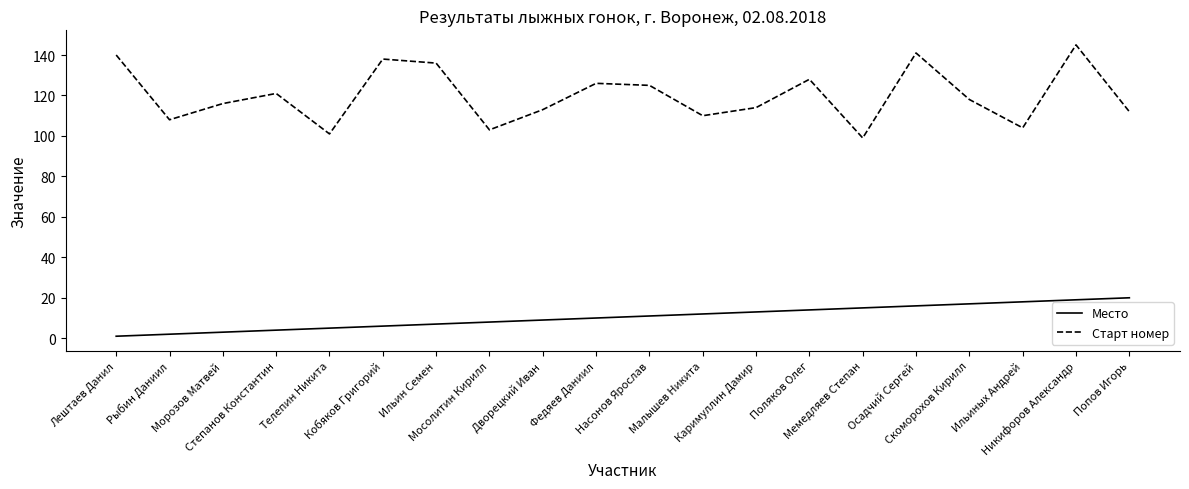

What is the difference between the maximum and minimum values in the Место series?

19